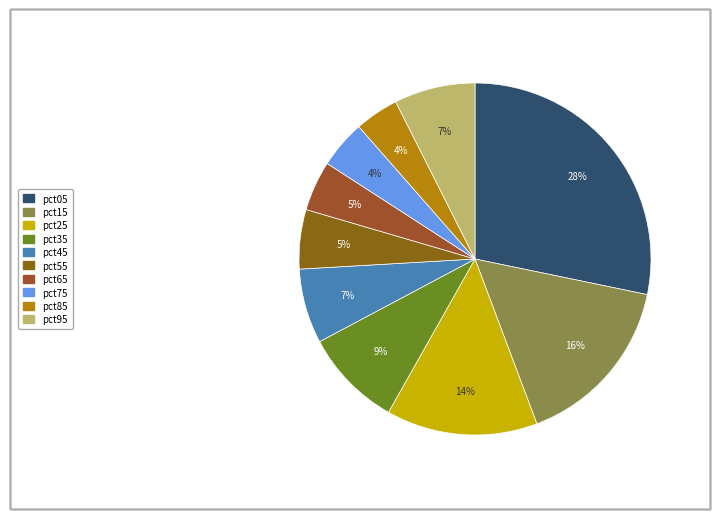

How many segments does this pie chart have?

10